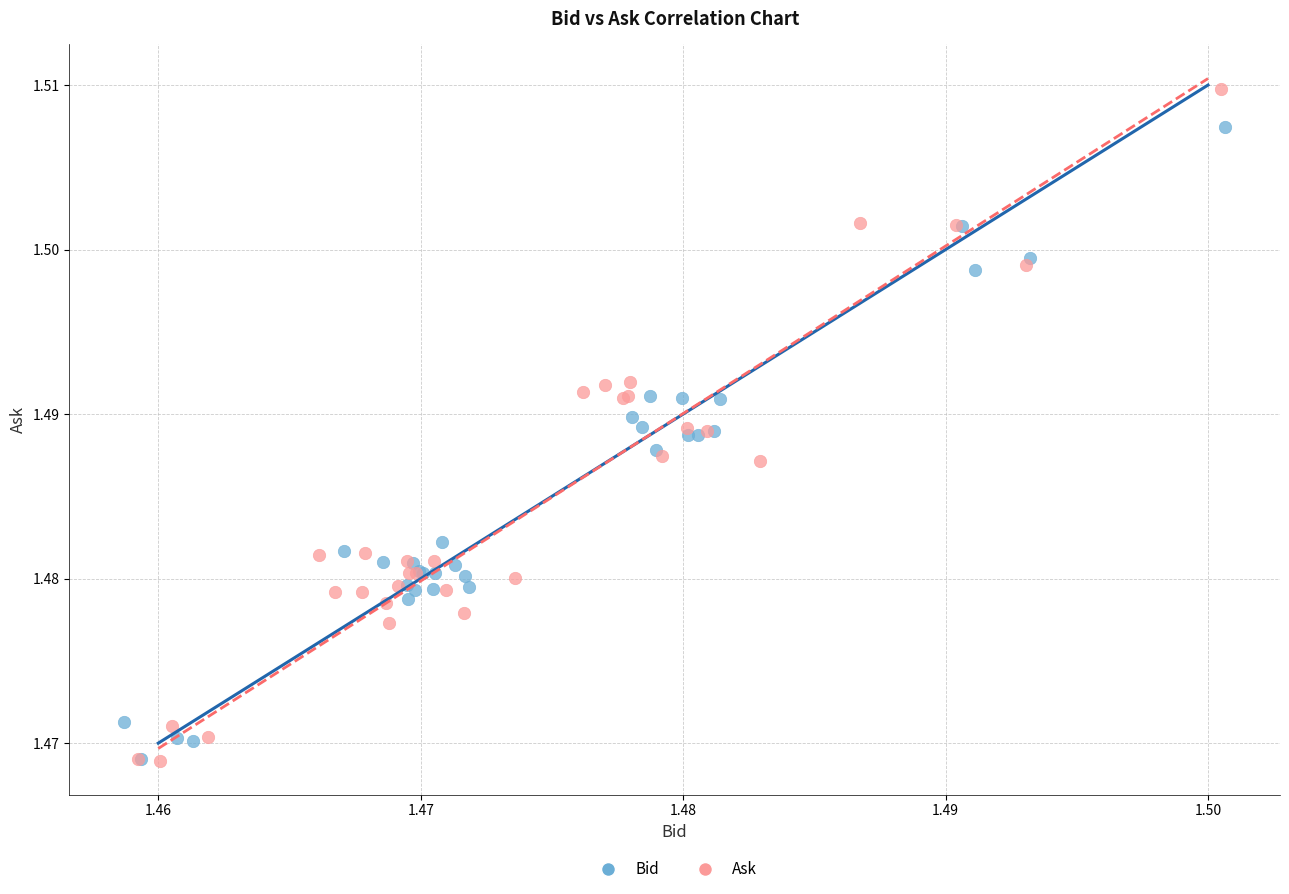

Which series contains the highest Y value?

Ask